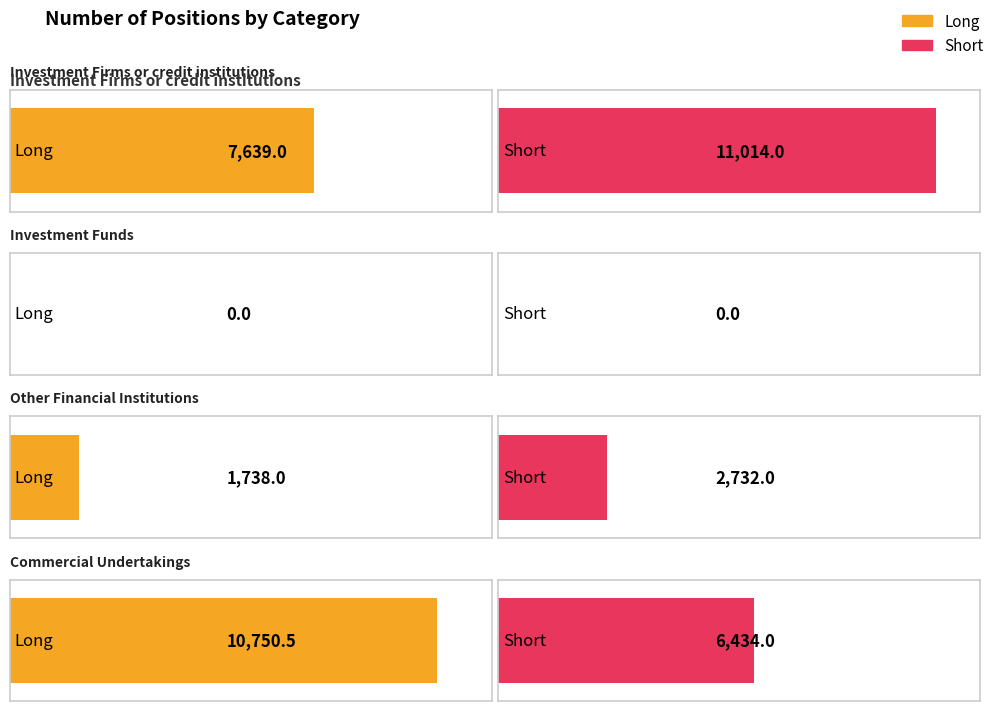

What is the label of the 4th bar from the left?

Commercial Undertakings